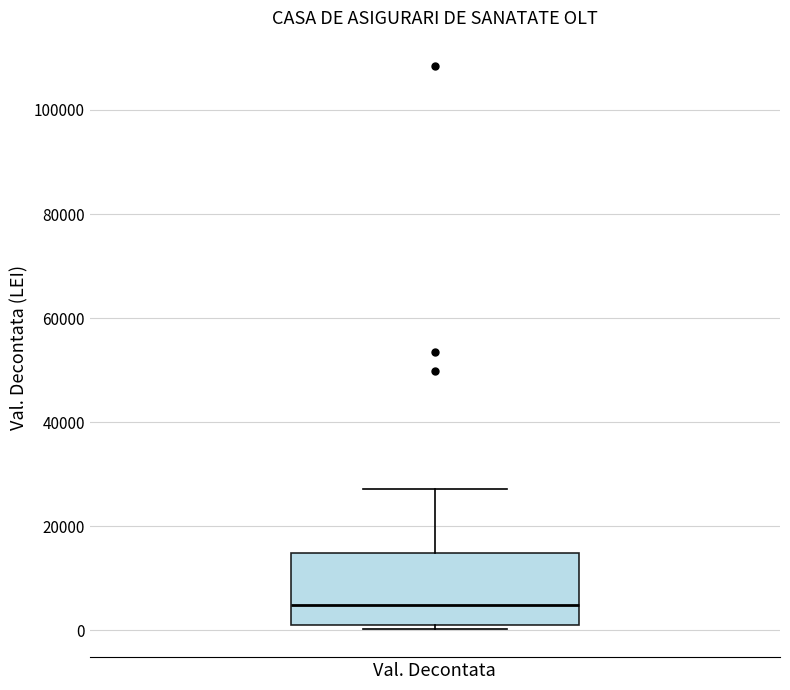

Where is the upper edge of the box for Val. Decontata on the y-axis? The values are not printed on the chart, so give them approximately, as read against the axis.

14000